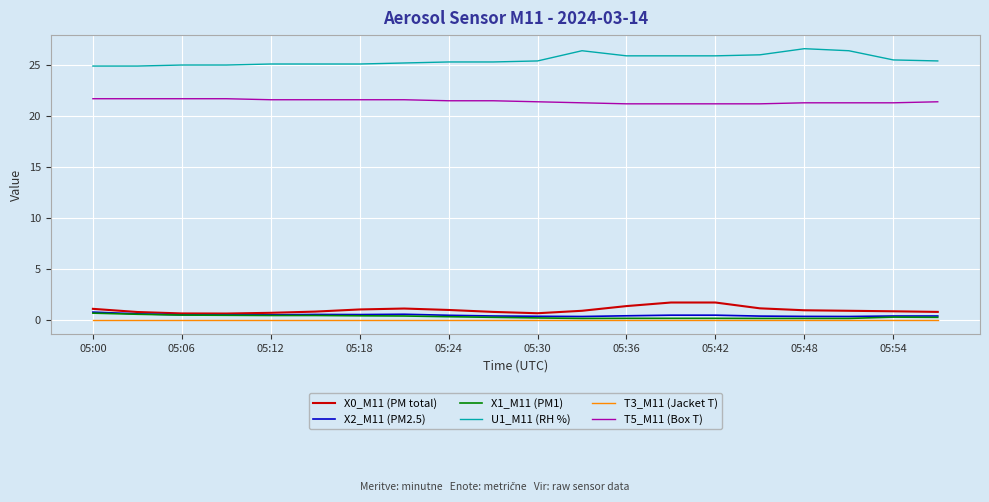

True or false: X1_M11 (PM1) and U1_M11 (RH %) intersect in this chart.

False